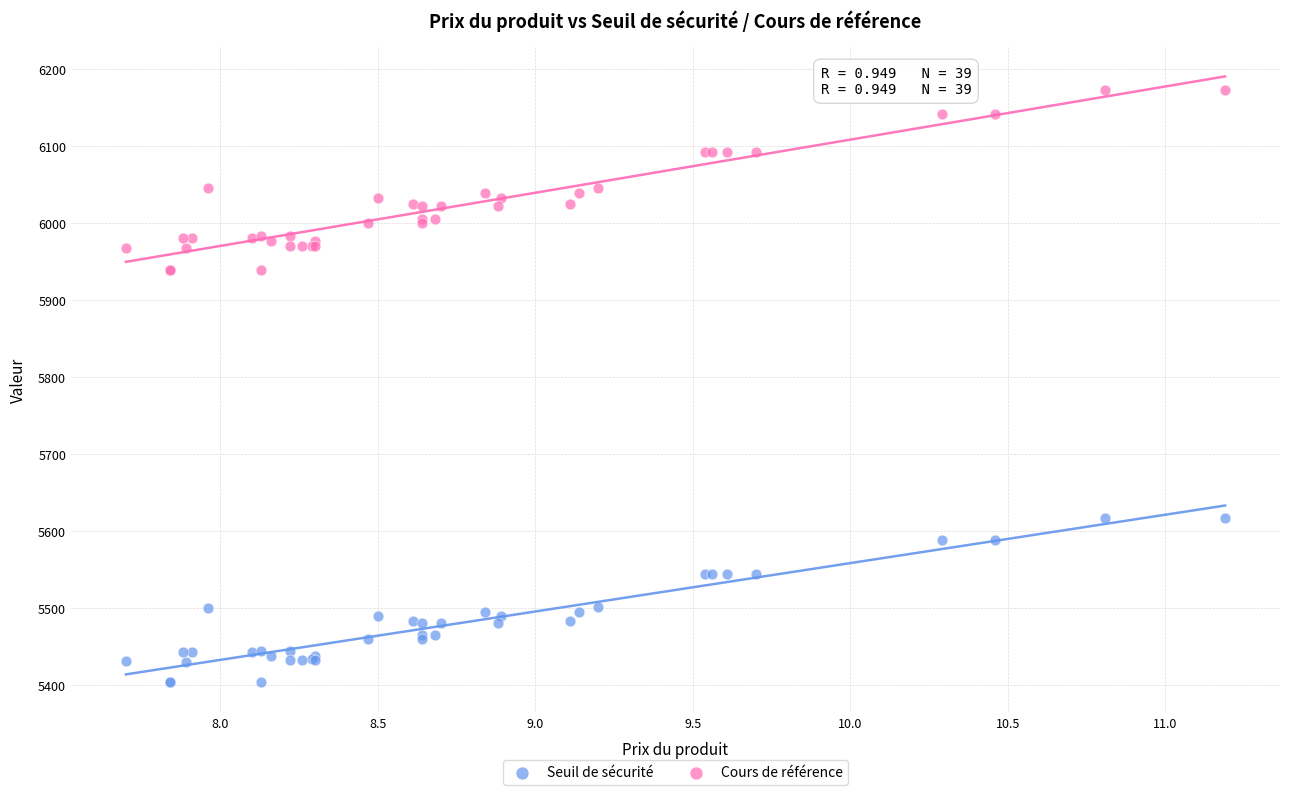

Which series has the largest Y range (max minus min)?

Cours de référence